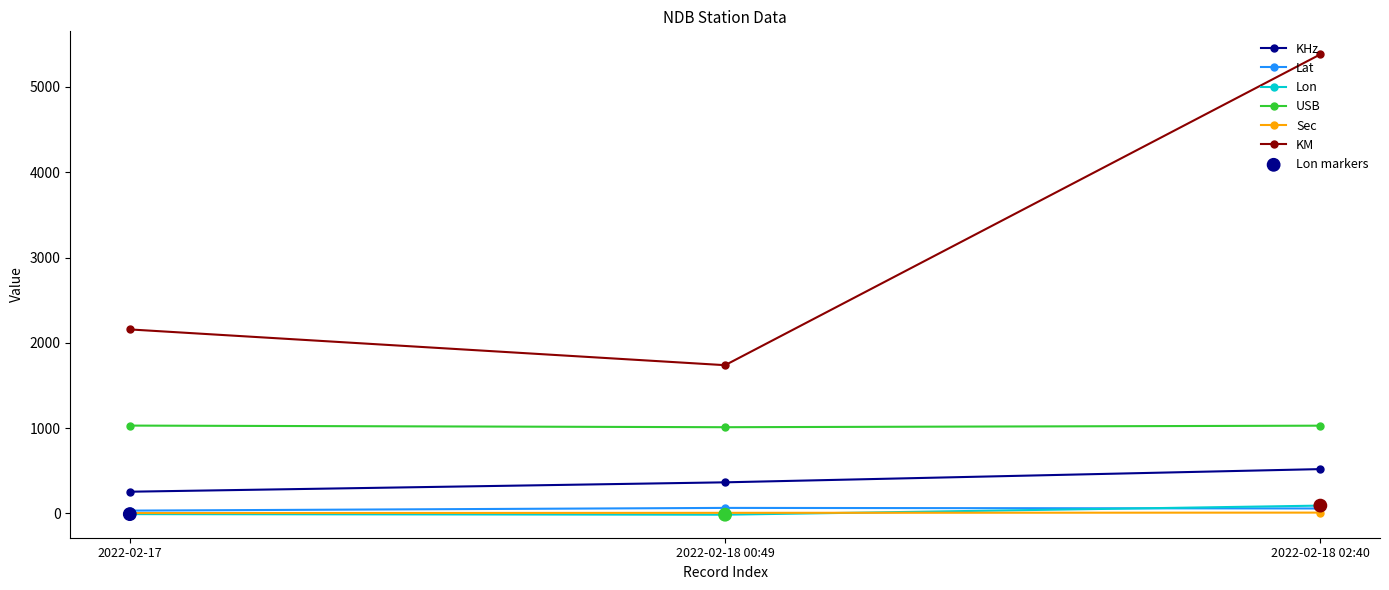

Which series has the largest total across all categories?

KM